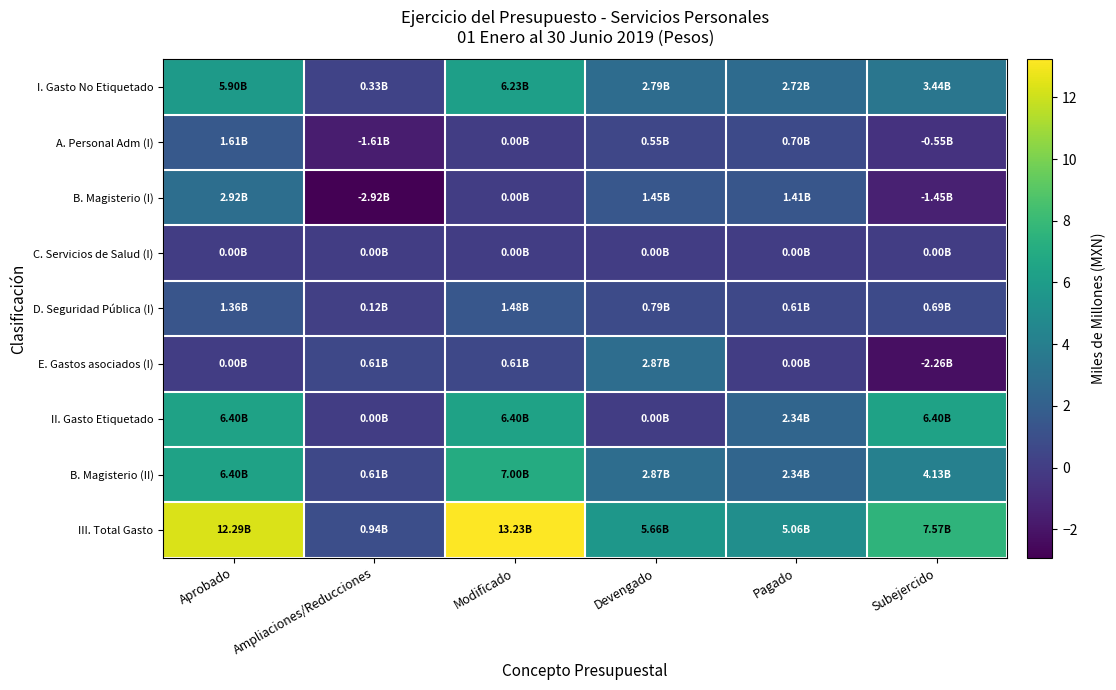

Reading left to right, extract all data points from this chart.

I. Gasto No Etiquetado: Aprobado=5.9	Ampliaciones/Reducciones=0.3	Modificado=6.2	Devengado=2.8	Pagado=2.7	Subejercido=3.4
A. Personal Adm (I): Aprobado=1.6	Ampliaciones/Reducciones=-1.6	Modificado=0.0	Devengado=0.6	Pagado=0.7	Subejercido=-0.6
B. Magisterio (I): Aprobado=2.9	Ampliaciones/Reducciones=-2.9	Modificado=0.0	Devengado=1.4	Pagado=1.4	Subejercido=-1.4
C. Servicios de Salud (I): Aprobado=0.0	Ampliaciones/Reducciones=0.0	Modificado=0.0	Devengado=0.0	Pagado=0.0	Subejercido=0.0
D. Seguridad Pública (I): Aprobado=1.4	Ampliaciones/Reducciones=0.1	Modificado=1.5	Devengado=0.8	Pagado=0.6	Subejercido=0.7
E. Gastos asociados (I): Aprobado=0.0	Ampliaciones/Reducciones=0.6	Modificado=0.6	Devengado=2.9	Pagado=0.0	Subejercido=-2.3
II. Gasto Etiquetado: Aprobado=6.4	Ampliaciones/Reducciones=0.0	Modificado=6.4	Devengado=0.0	Pagado=2.3	Subejercido=6.4
B. Magisterio (II): Aprobado=6.4	Ampliaciones/Reducciones=0.6	Modificado=7.0	Devengado=2.9	Pagado=2.3	Subejercido=4.1
III. Total Gasto: Aprobado=12.3	Ampliaciones/Reducciones=0.9	Modificado=13.2	Devengado=5.7	Pagado=5.1	Subejercido=7.6